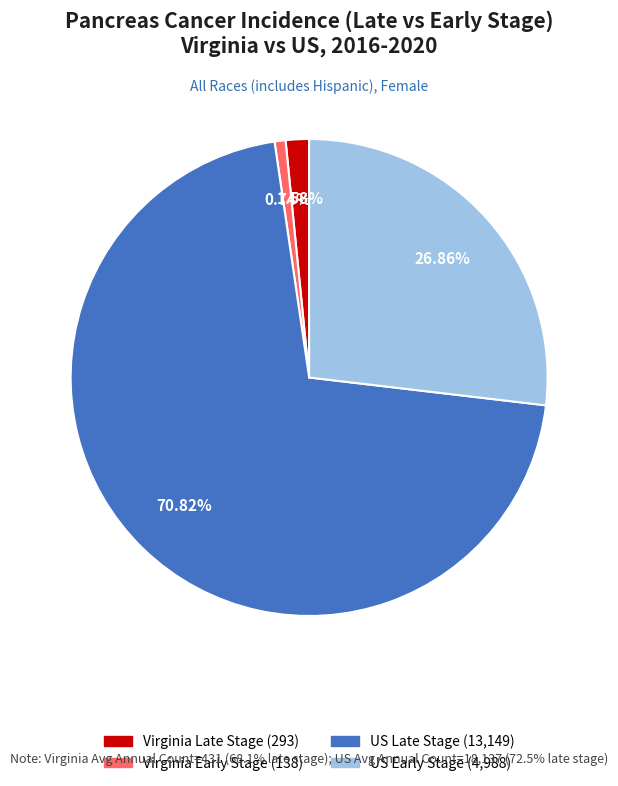

Does any single category account for the majority?

Yes